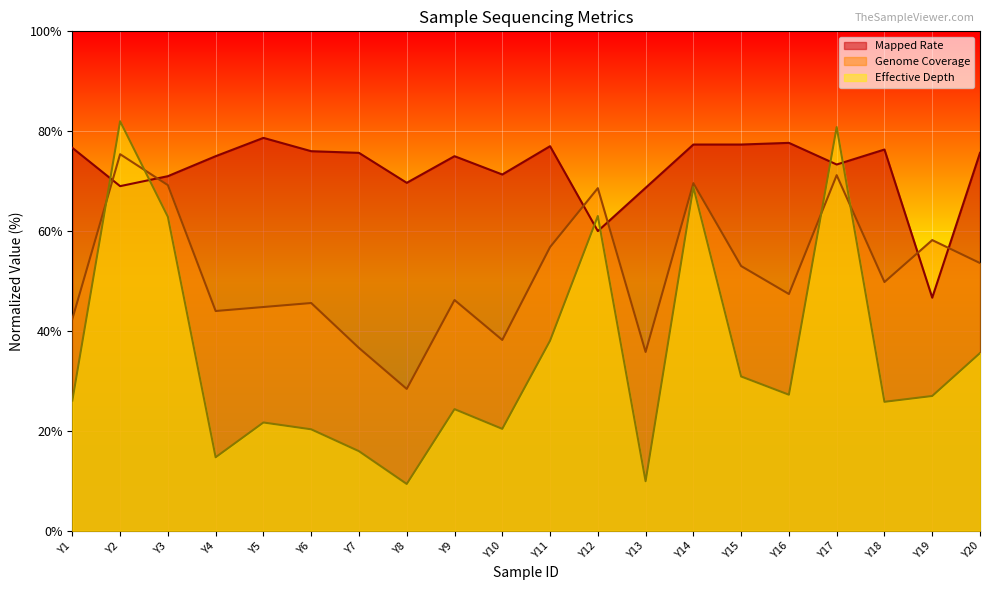

What is the difference between the Genome Coverage values at Y15 and Y8?

24.6